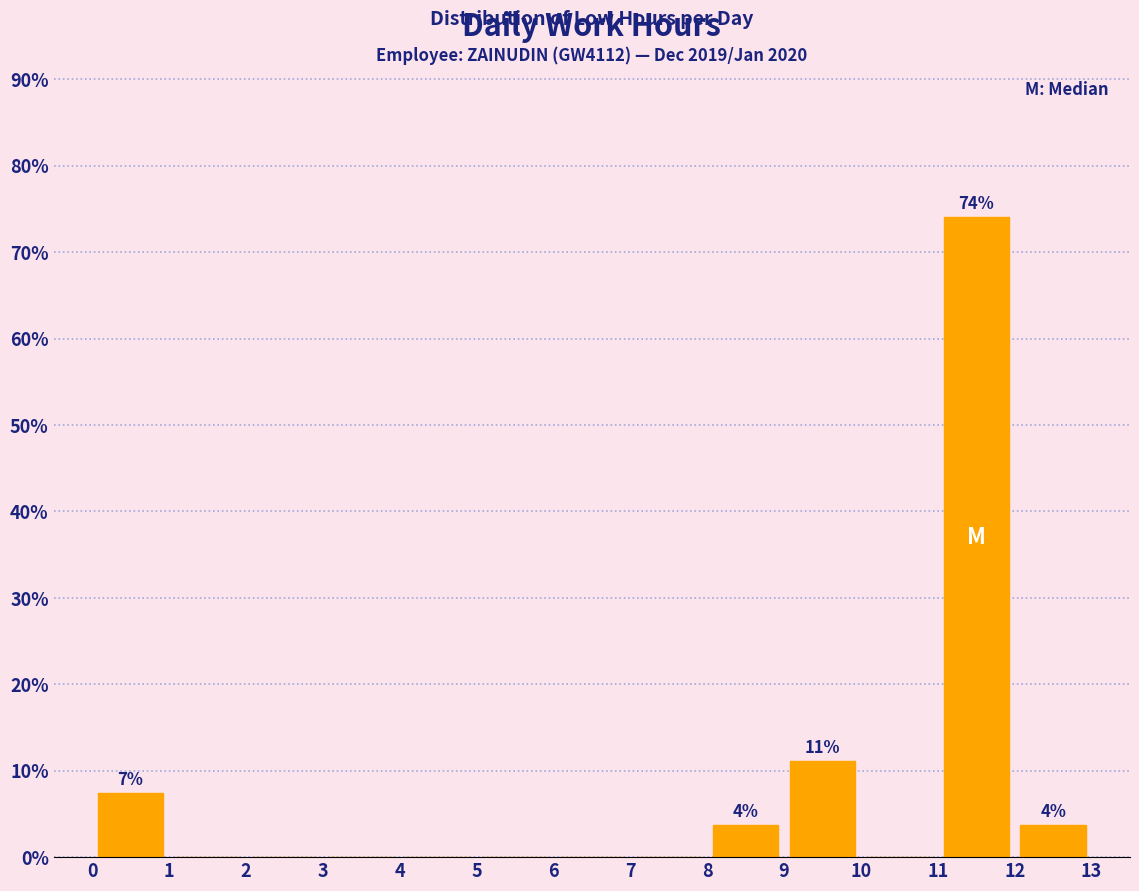

Over which range of the x-axis is the bar tallest?

11 to 12